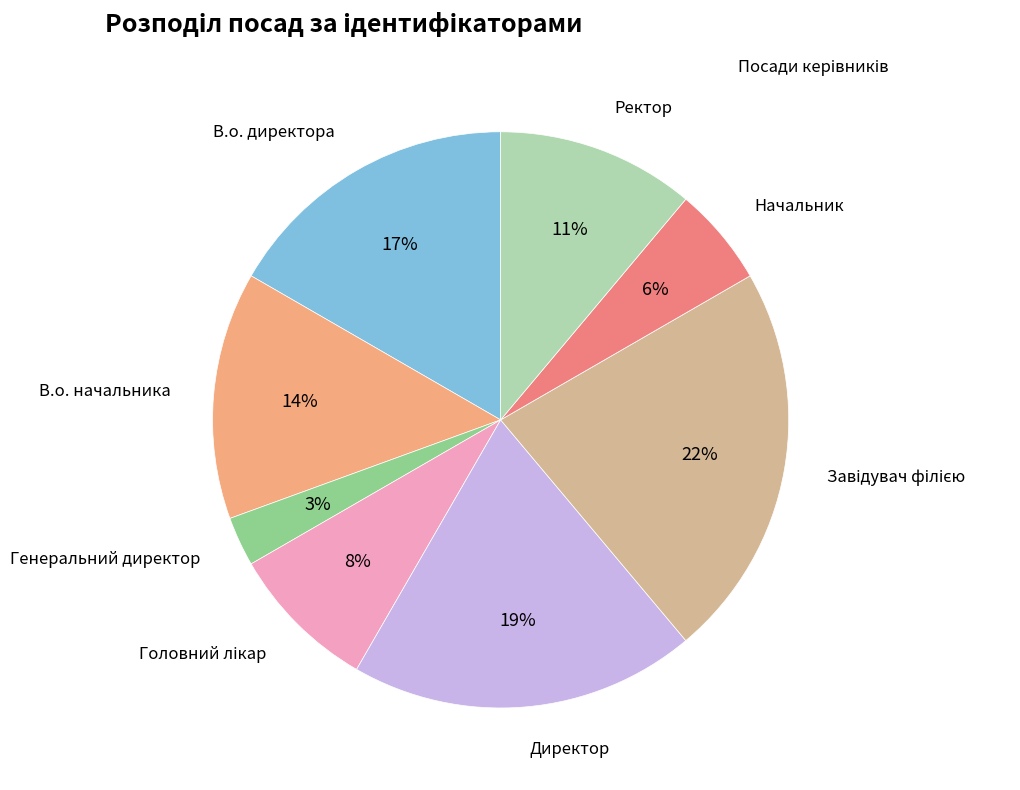

Is there a majority slice in this chart?

No